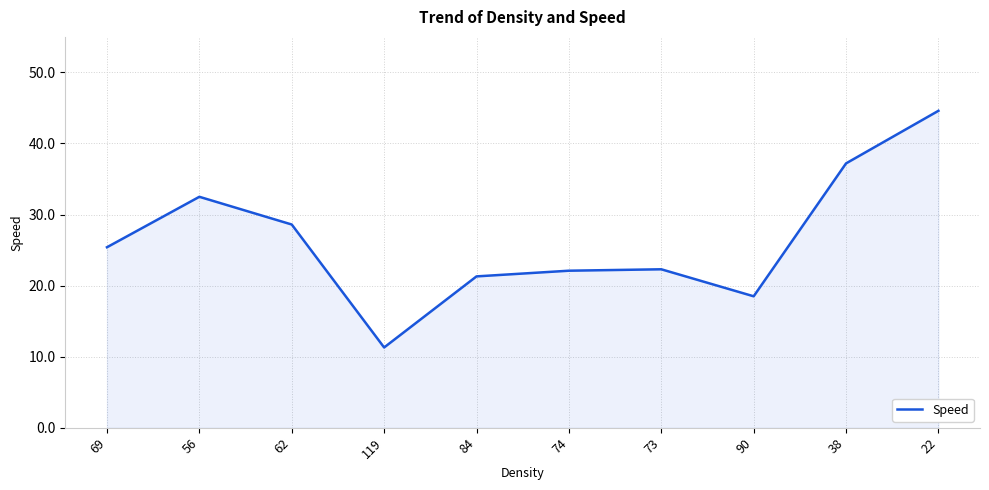

Where is the first local maximum?

56